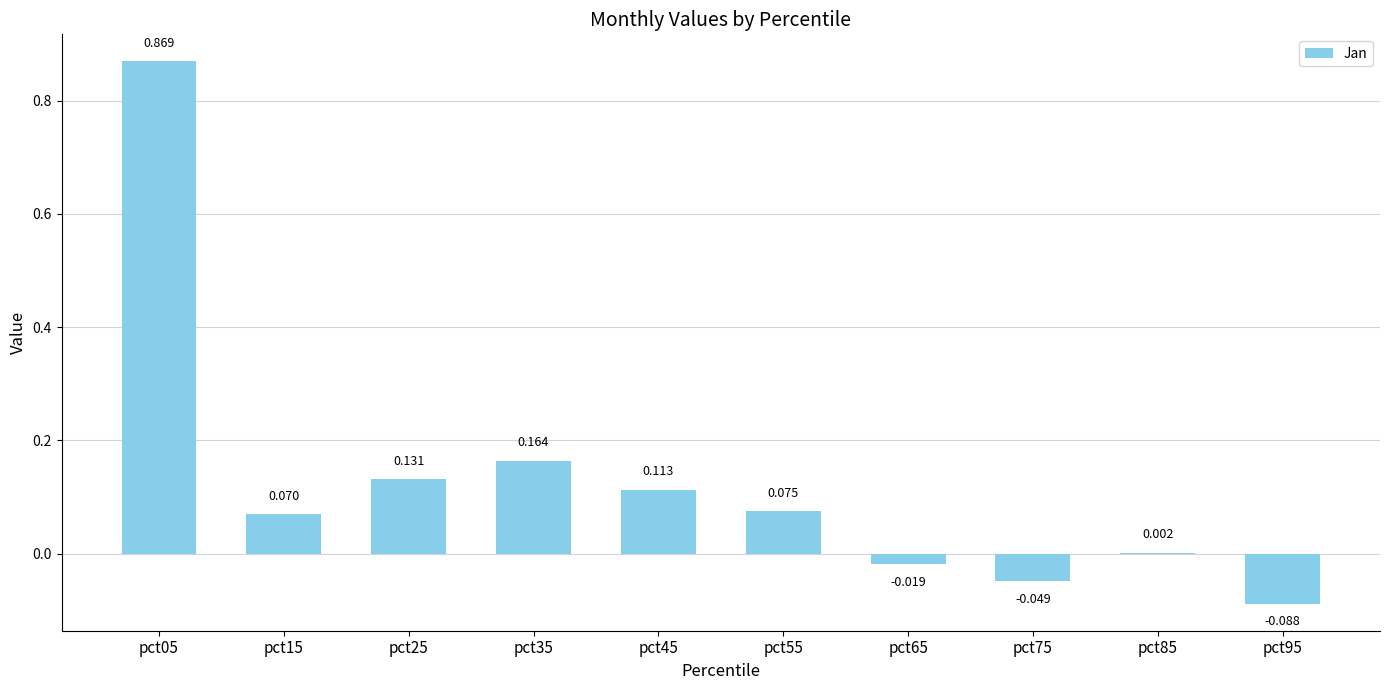

What is the sum of all values?

1.3